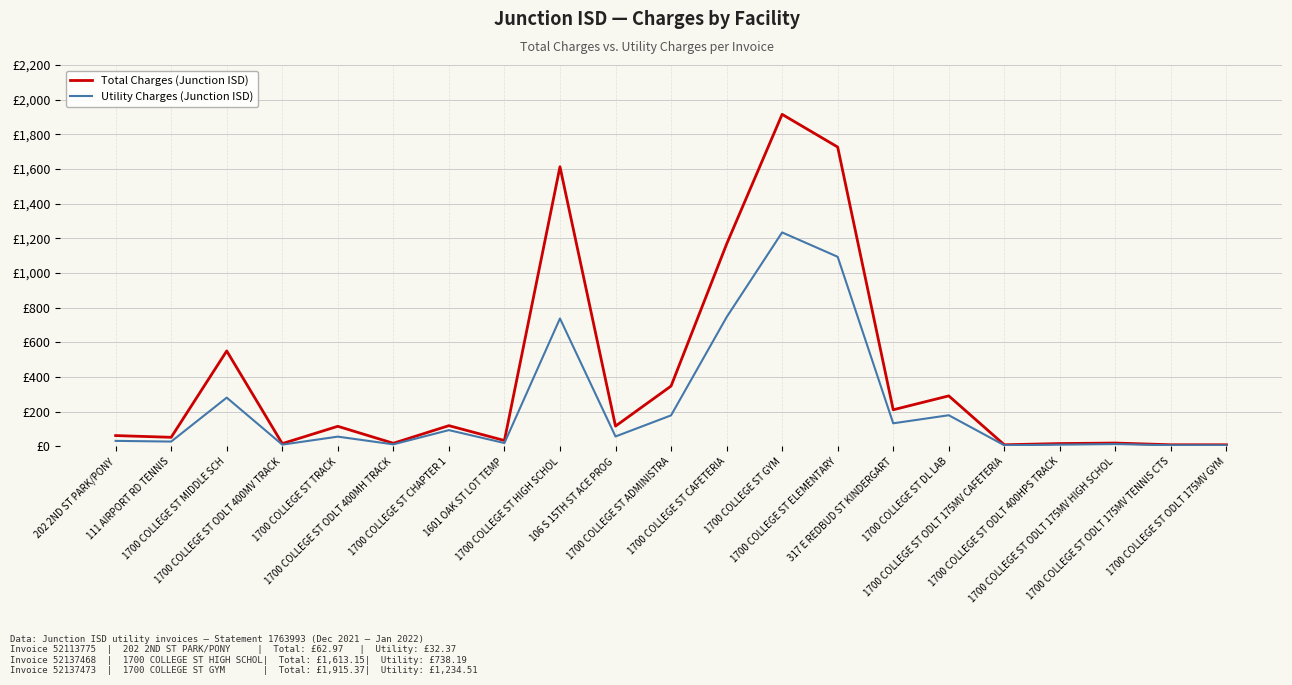

What are all the series names shown in the legend?

Total Charges (Junction ISD), Utility Charges (Junction ISD)